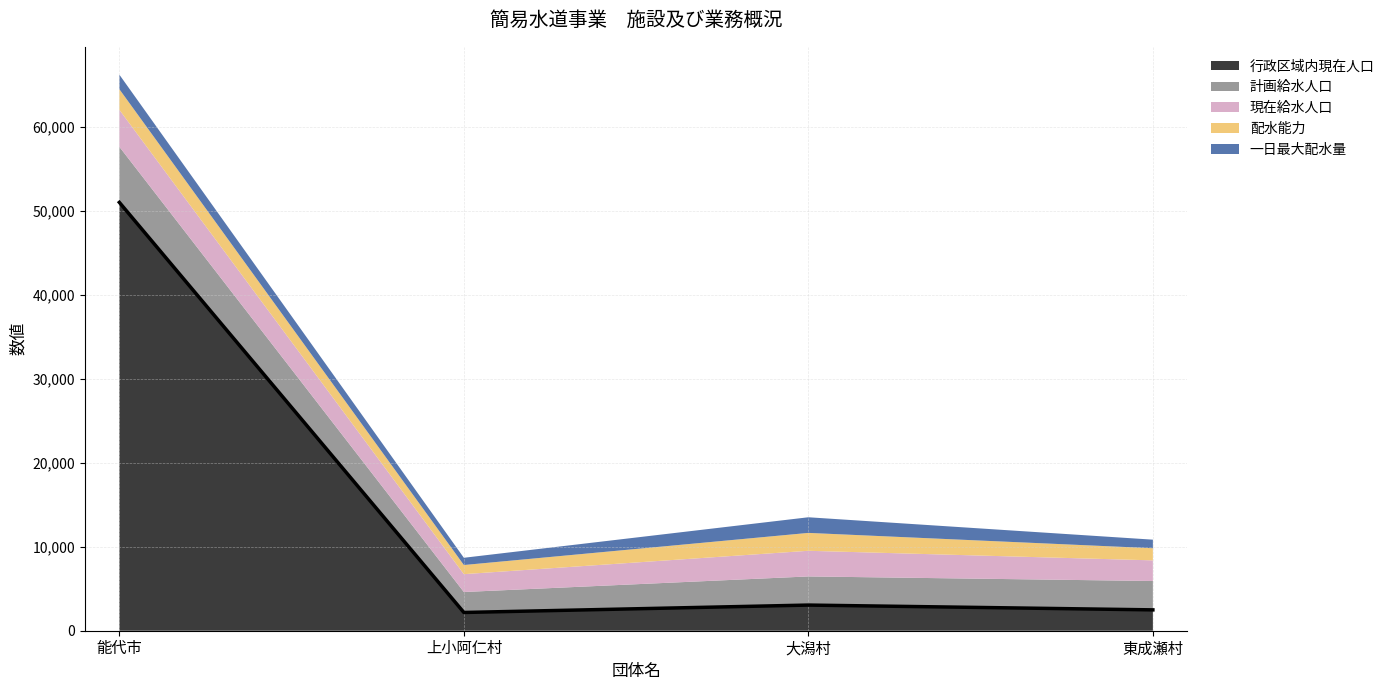

True or false: 計画給水人口 and 一日最大配水量 cross at least once.

False